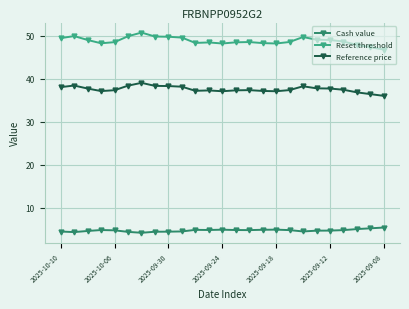

What is the difference between the maximum and minimum values in the Cash value series?

1.2